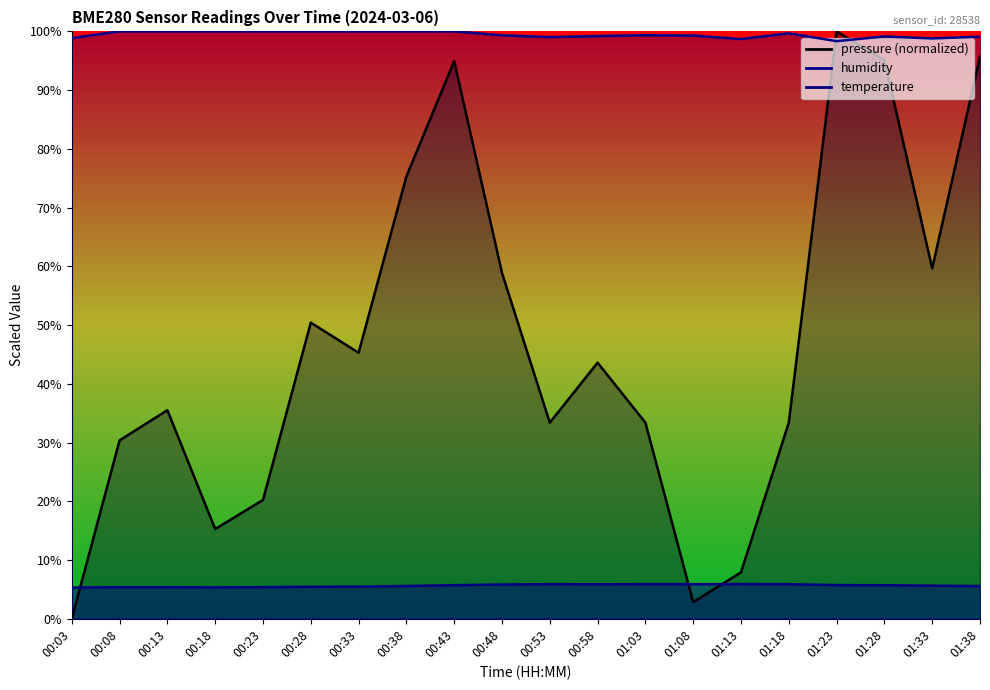

True or false: humidity has a value of 137.9 at 00:38.

False